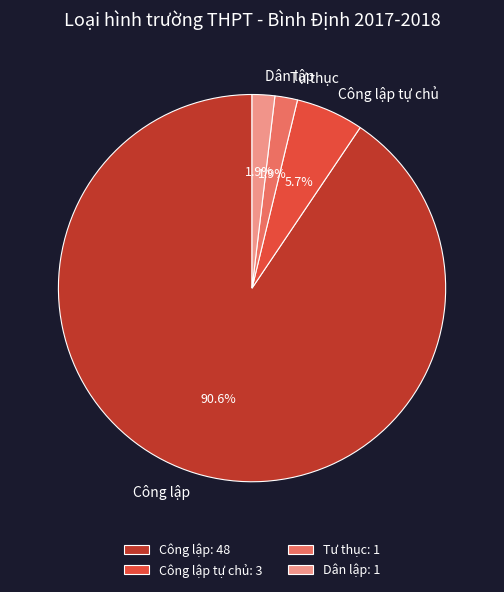

Does any single category account for the majority?

Yes